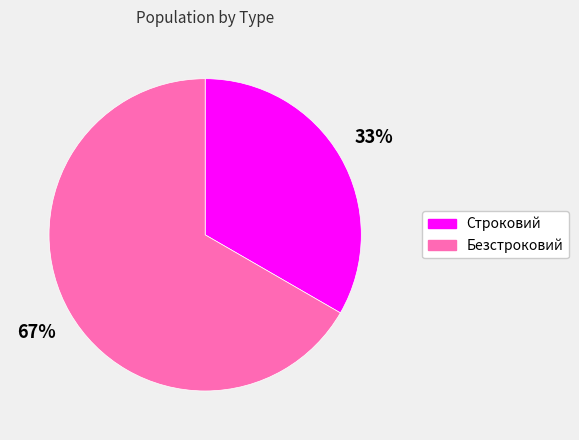

What is the ratio of the value at Безстроковий to the value at Строковий?

2.0